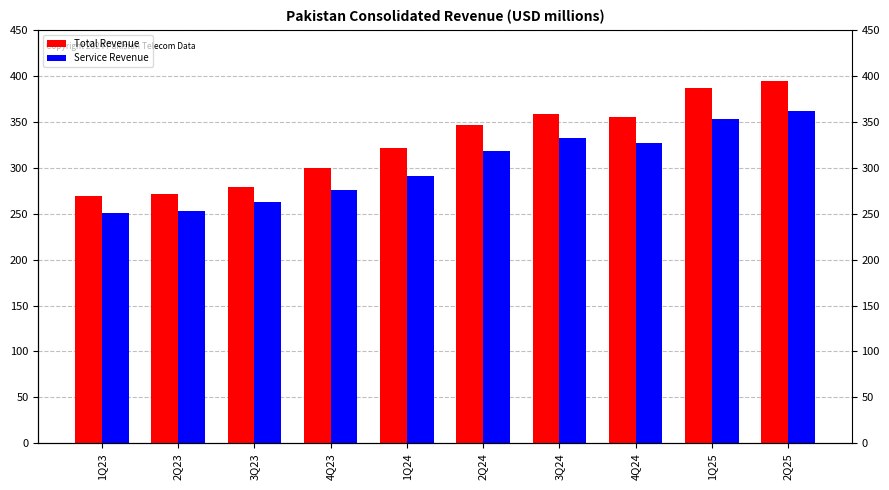

At which label is Total Revenue closest to 331?

1Q24